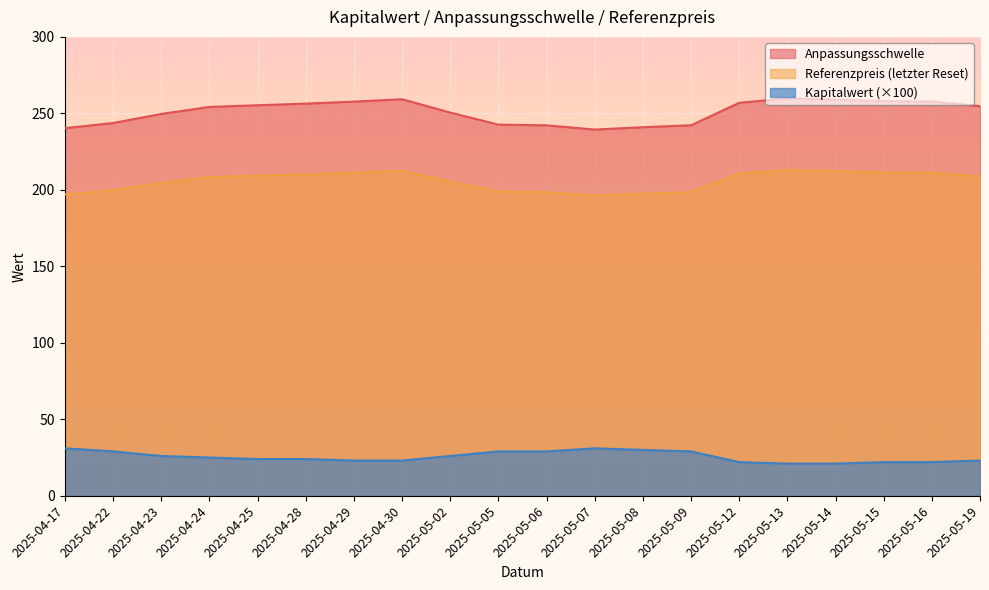

True or false: Referenzpreis and Anpassungsschwelle cross at least once.

False